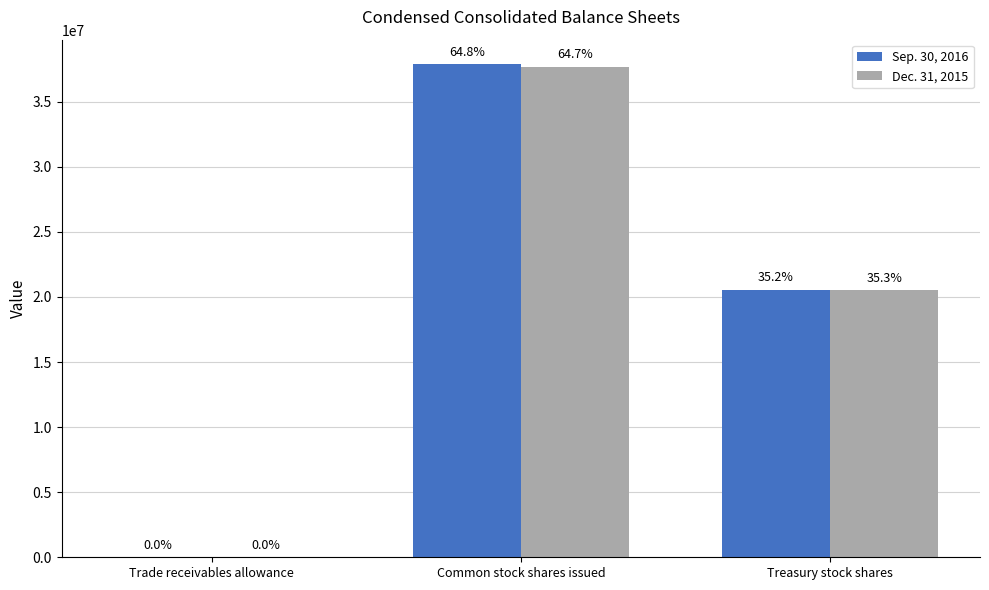

What is the value of the Sep. 30, 2016 bar at the 3rd from the left?

20538327